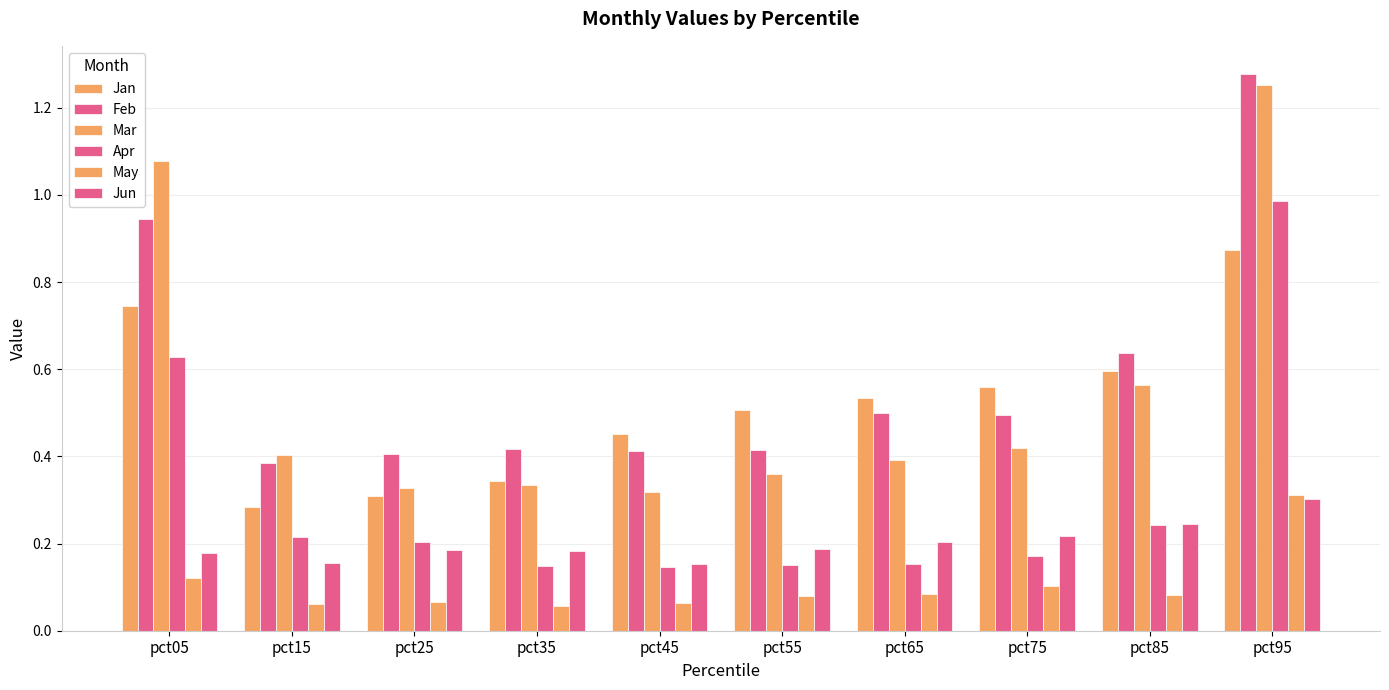

What is the difference between the maximum and minimum values in the Mar series?

0.9